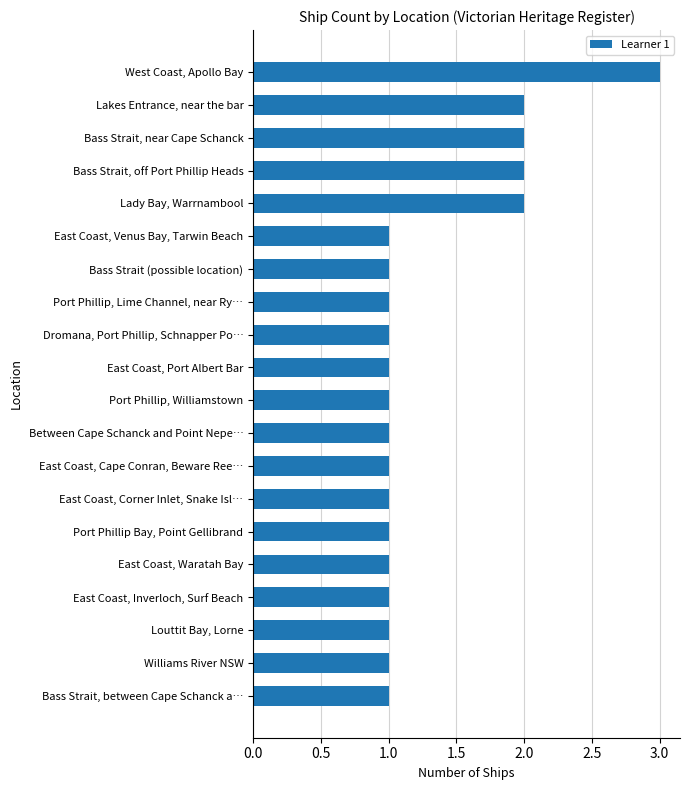

What is the label of the 20th bar from the bottom?

West Coast, Apollo Bay